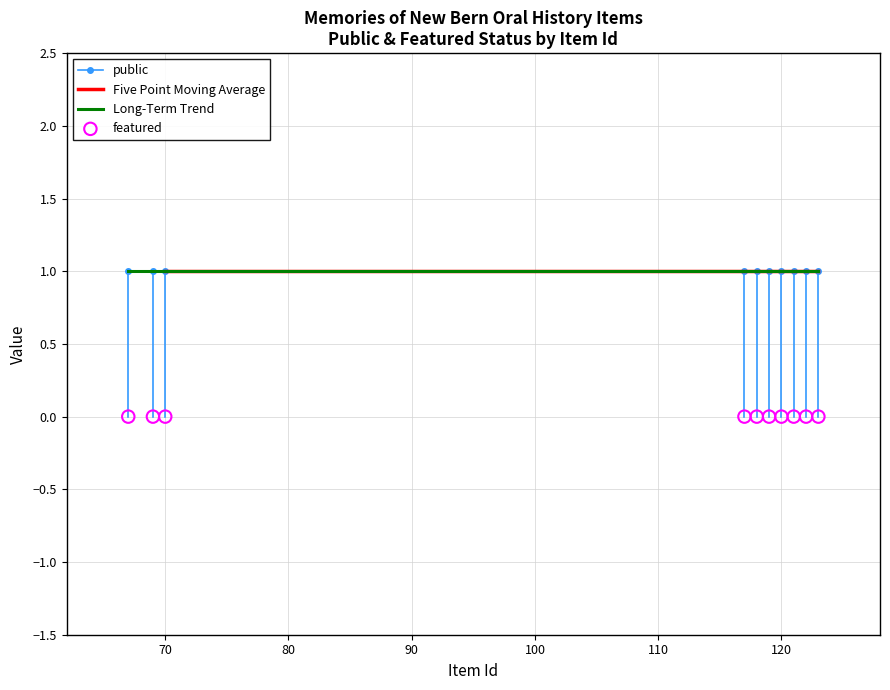

At which category is the sum across all series the highest?

67